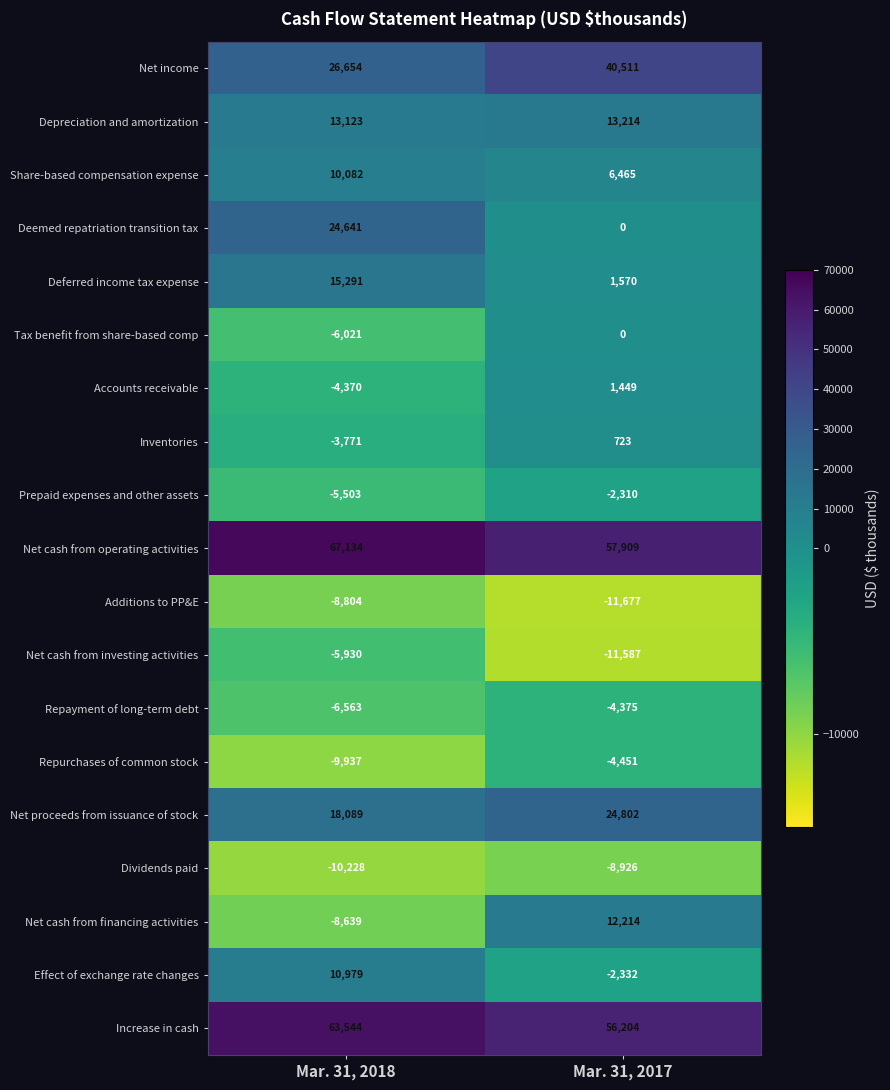

Count the number of data series in this chart.

19